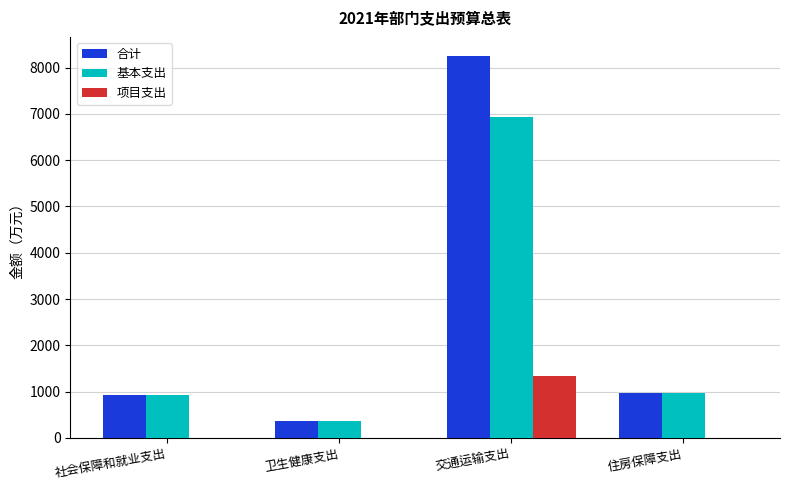

Is it true that 基本支出 equals 1431.5 at 住房保障支出?

False